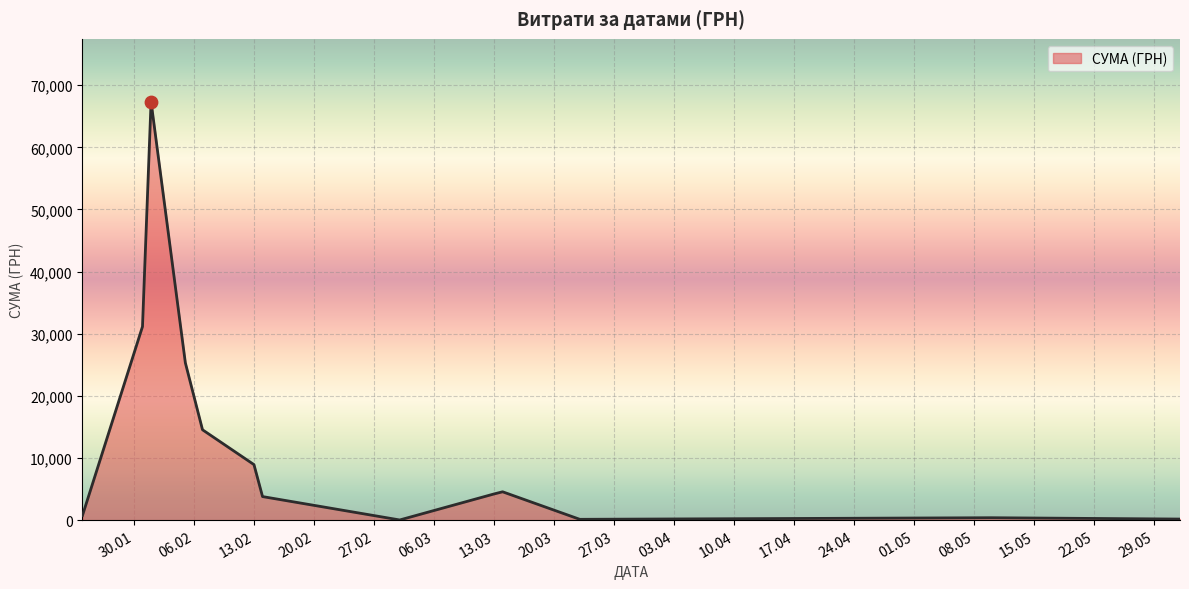

What is the greatest value displayed?

67359.6